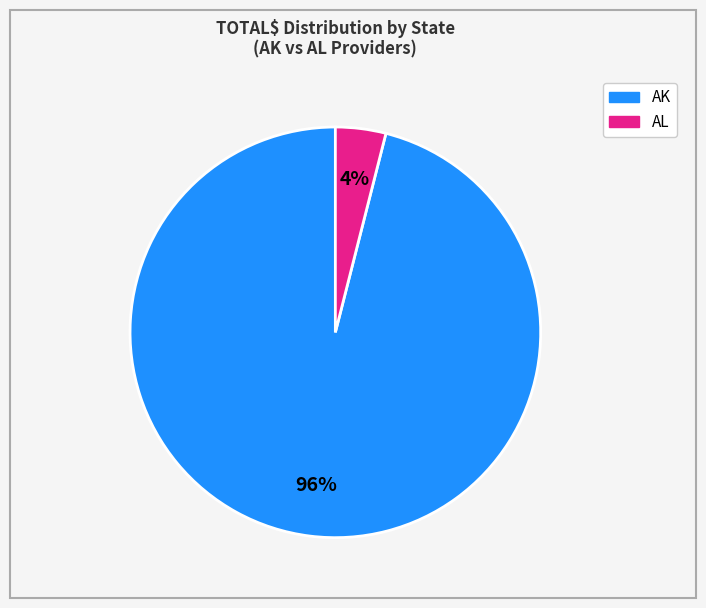

Is there any slice that represents more than half of the pie?

Yes